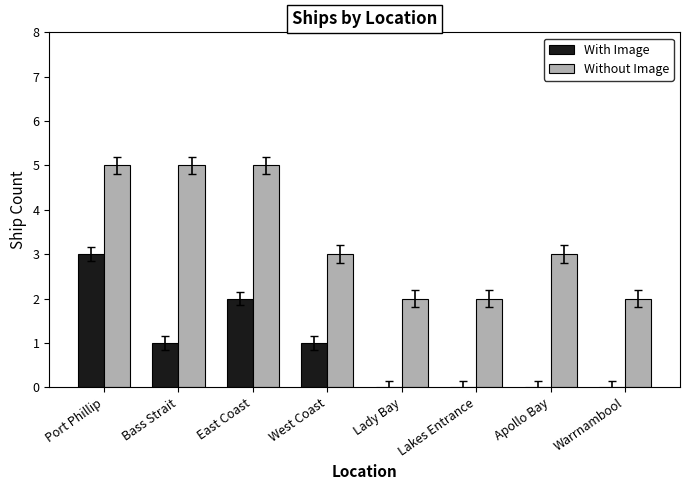

Which series has the largest total across all categories?

Without Image